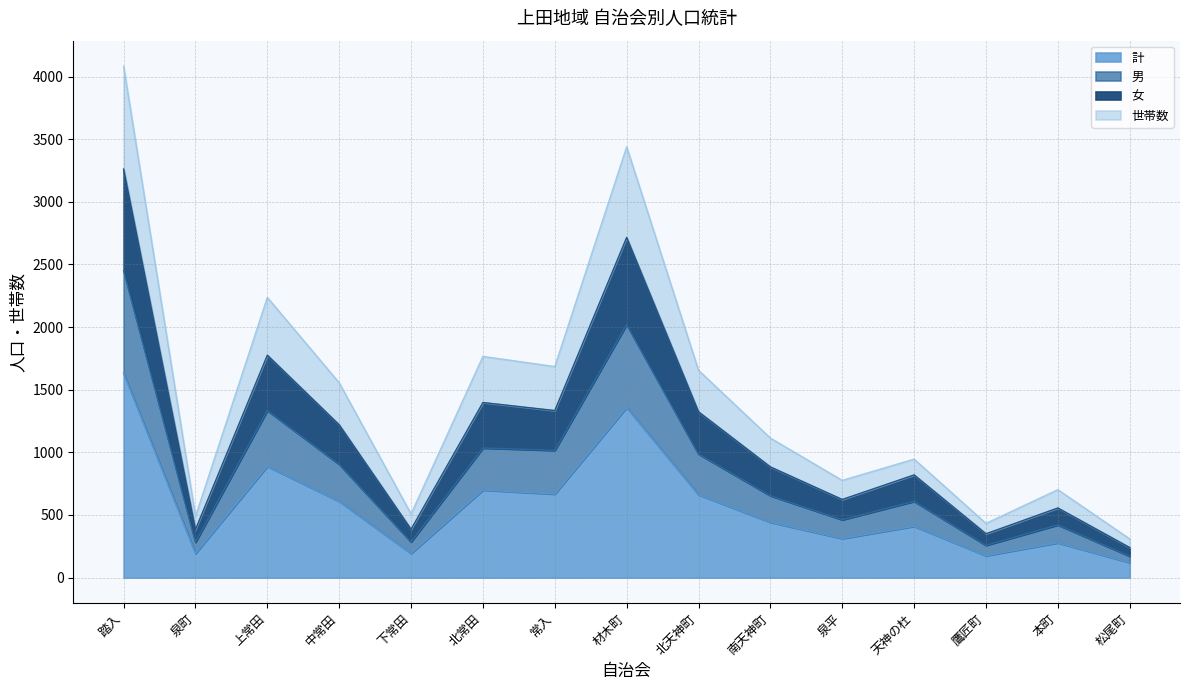

What is the minimum value shown in the chart?

120